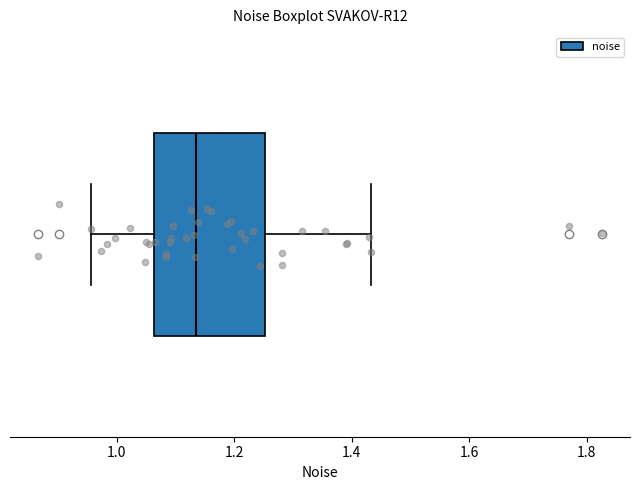

Where is the right edge of the box on the x-axis? The values are not printed on the chart, so give them approximately, as read against the axis.

1.26